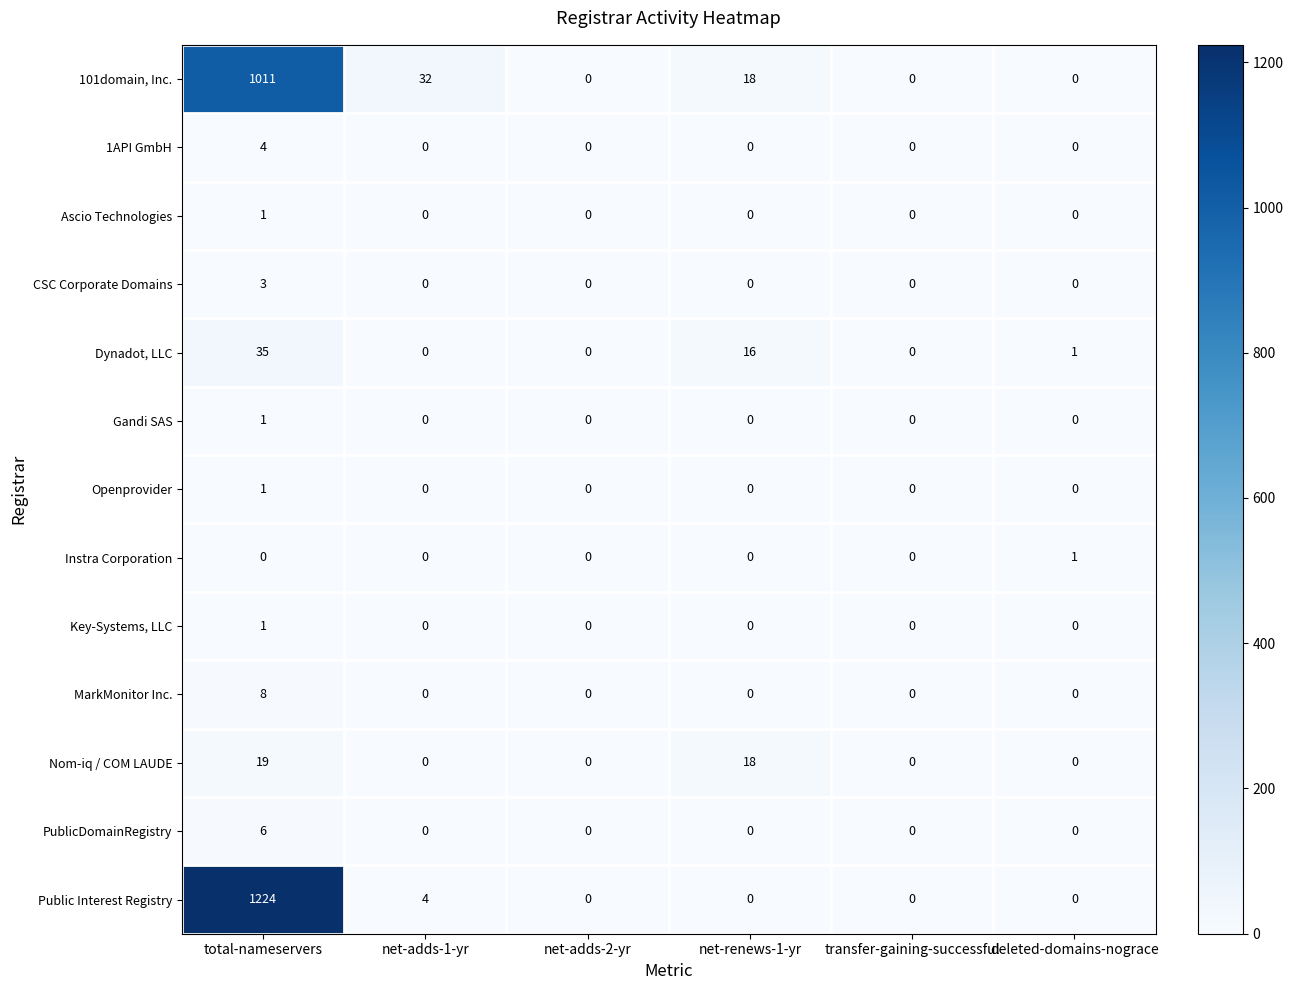

How many series are shown in this chart?

13